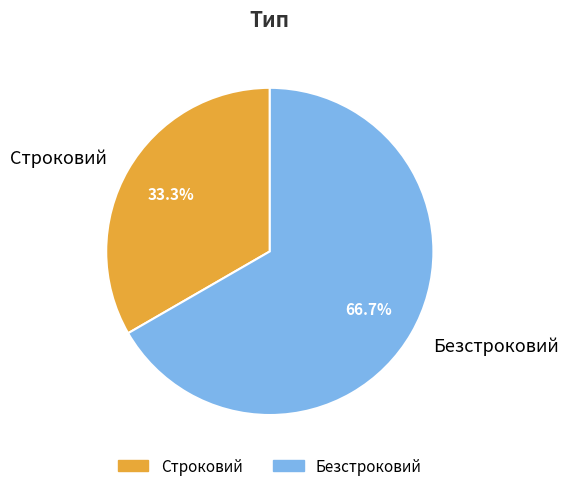

True or false: Строковий accounts for 33% of the total.

True